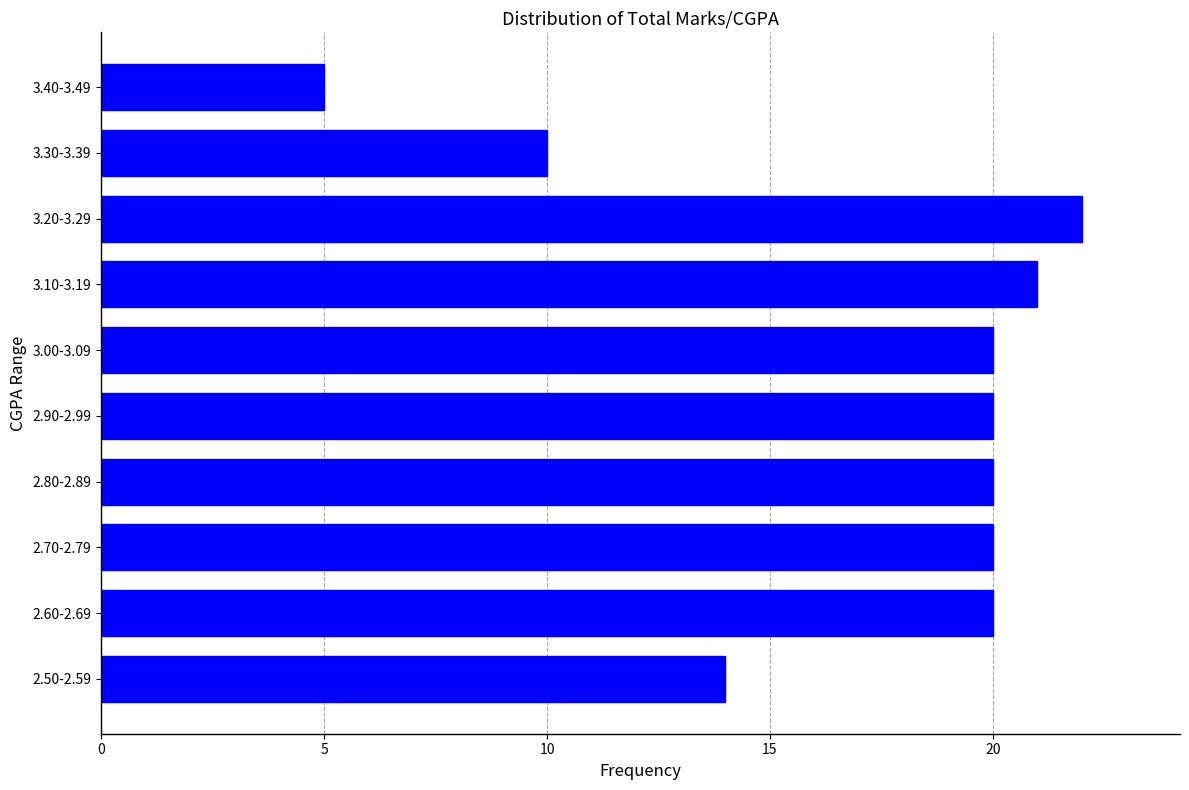

Reading top to bottom, what are all the values shown in this chart?

3.40-3.49=5	3.30-3.39=10	3.20-3.29=22	3.10-3.19=21	3.00-3.09=20	2.90-2.99=20	2.80-2.89=20	2.70-2.79=20	2.60-2.69=20	2.50-2.59=14